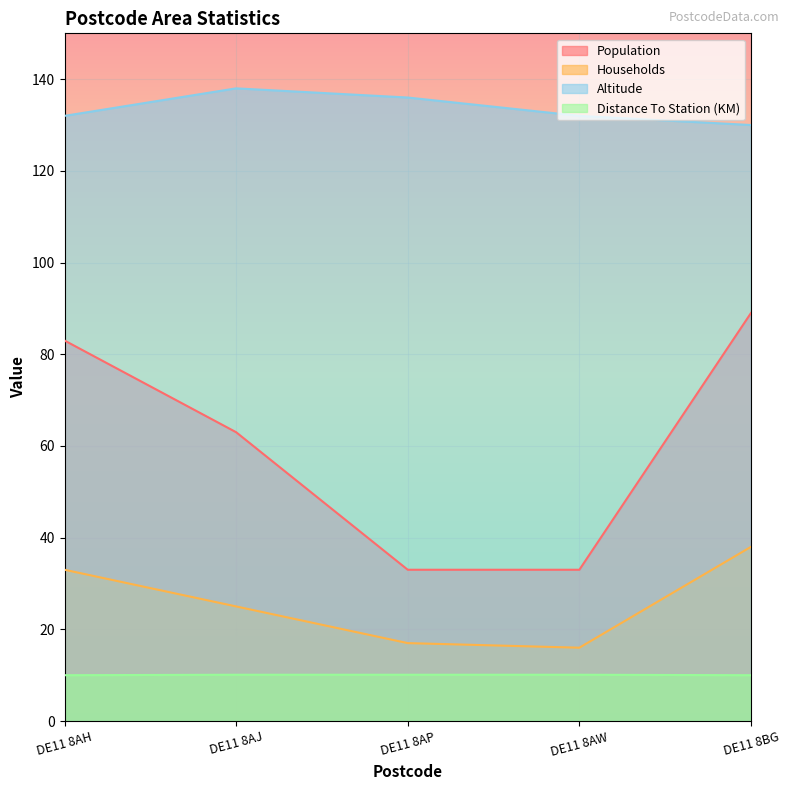

Rank the categories by Population value from highest to lowest.

DE11 8BG, DE11 8AH, DE11 8AJ, DE11 8AP, DE11 8AW